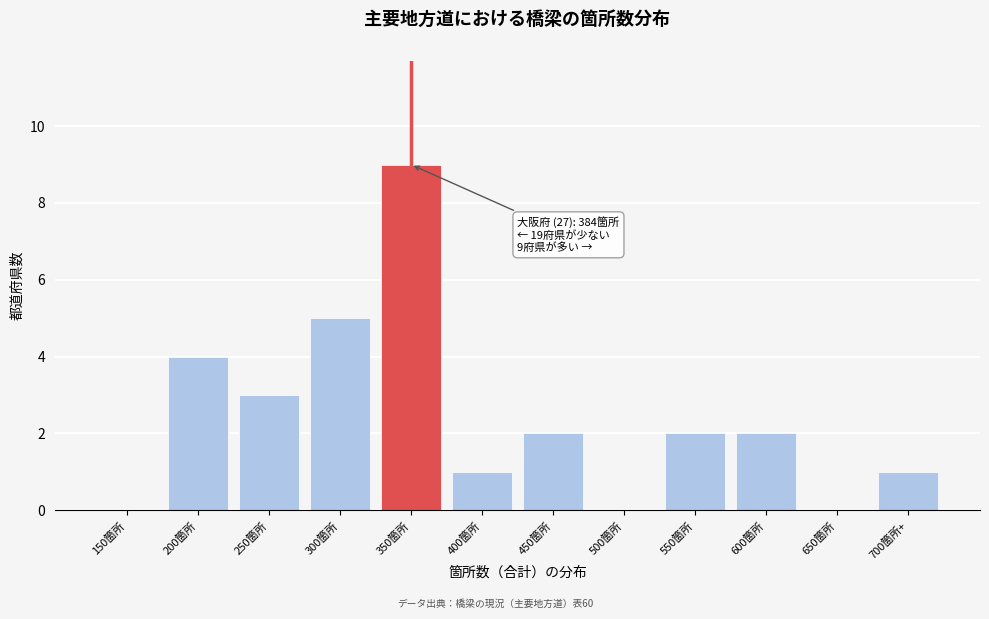

Reading left to right, transcribe all the data shown in this chart.

150箇所=0	200箇所=4	250箇所=3	300箇所=5	350箇所=9	400箇所=1	450箇所=2	500箇所=0	550箇所=2	600箇所=2	650箇所=0	700箇所+=1